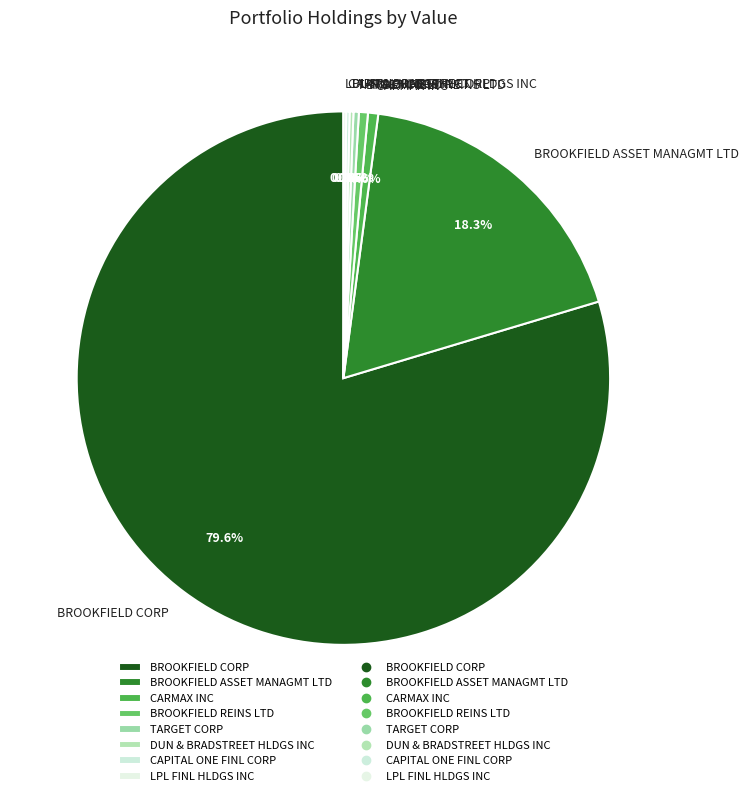

Is the sum of CARMAX INC and BROOKFIELD REINS LTD greater than half?

No